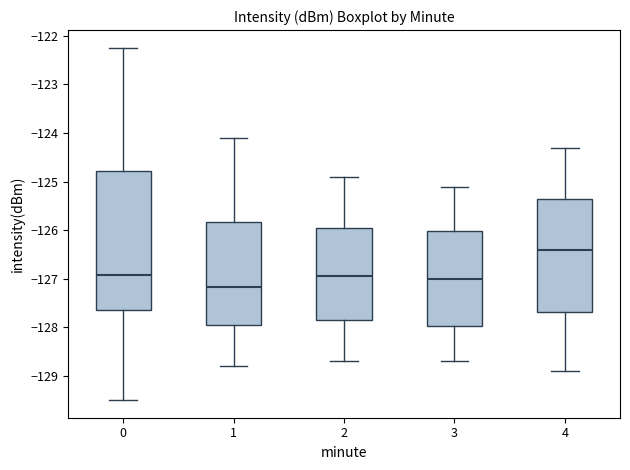

Comparing the boxes themselves (not the whiskers), which one is the tallest?

0